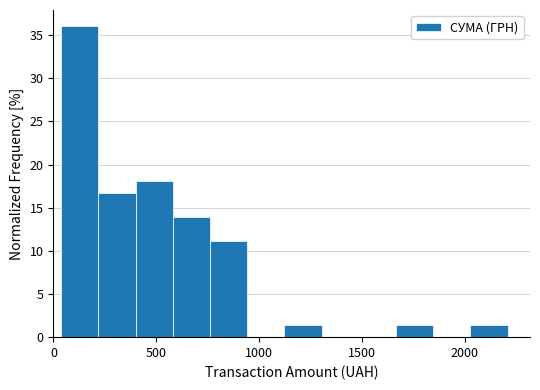

Around what value on the x-axis is the tallest bar? Give the approximate position of its centre, as read against the axis.

150